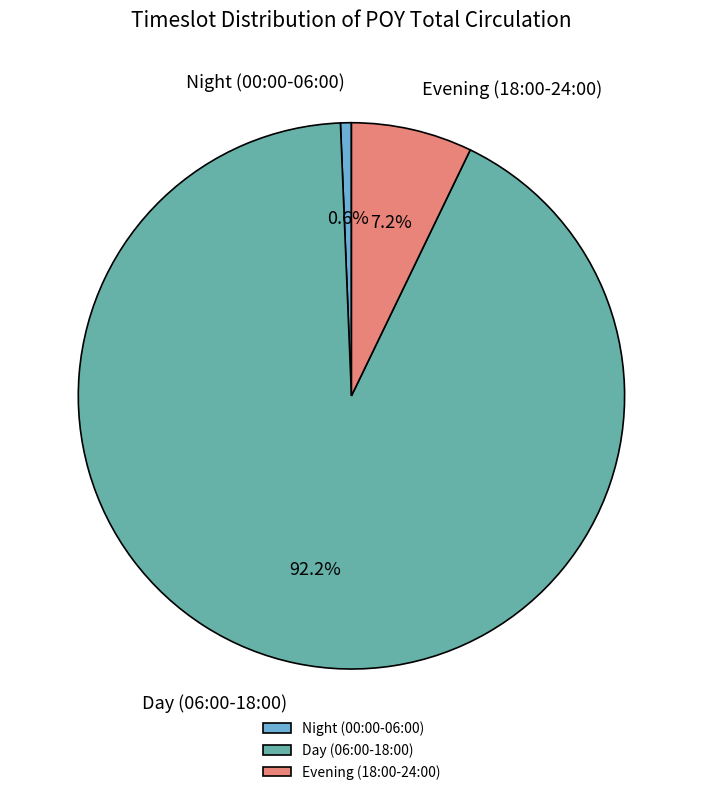

Rank the categories by value from lowest to highest.

Night (00:00-06:00), Evening (18:00-24:00), Day (06:00-18:00)